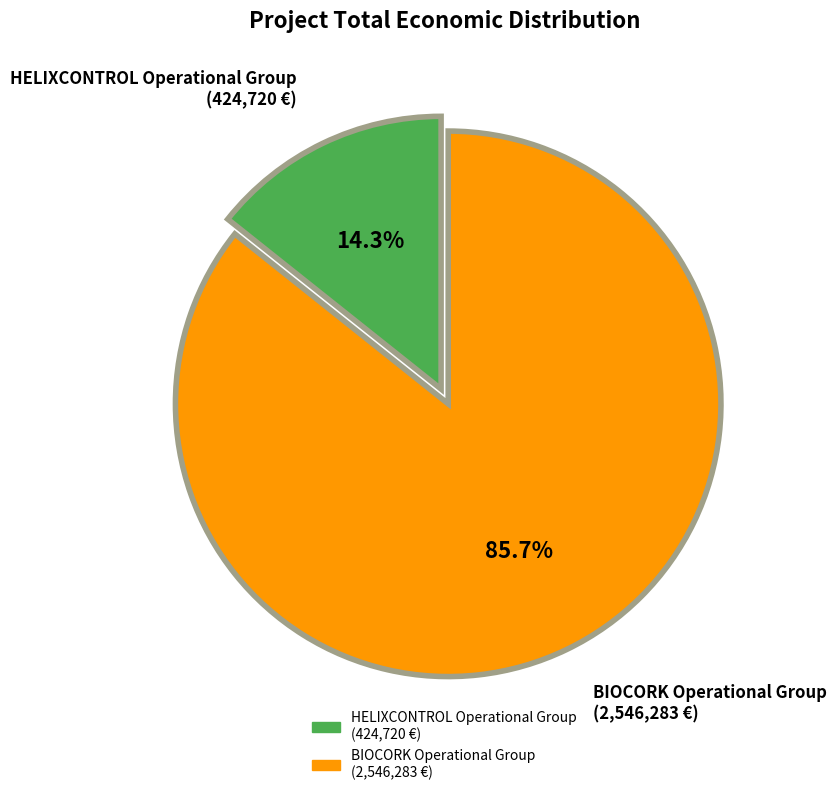

To the nearest percent, what is the difference between the largest and smallest slice percentages?

71%